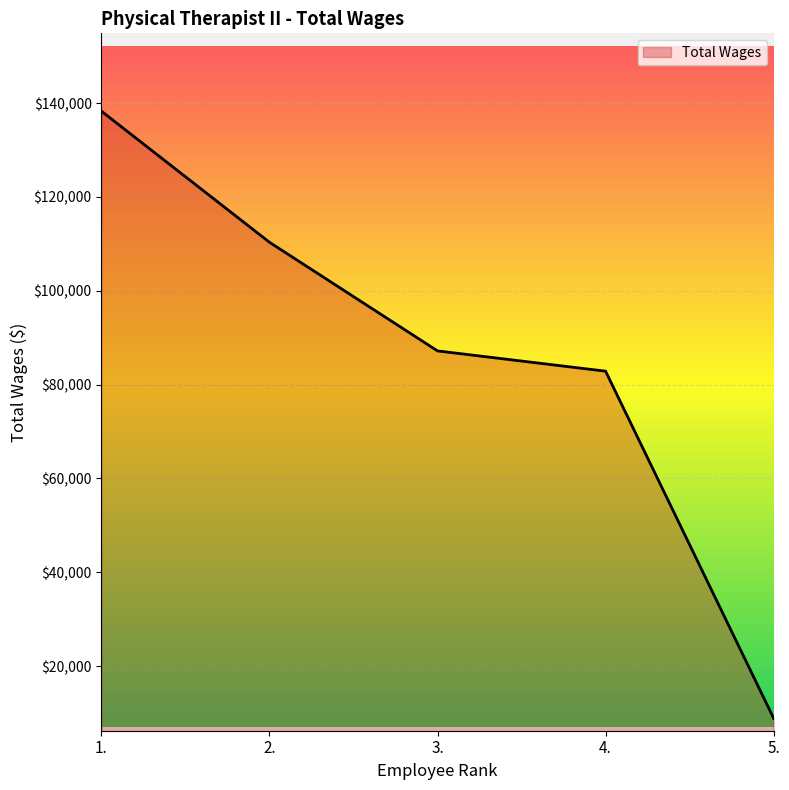

What is the sum of the values at 1. and 5.?

147146